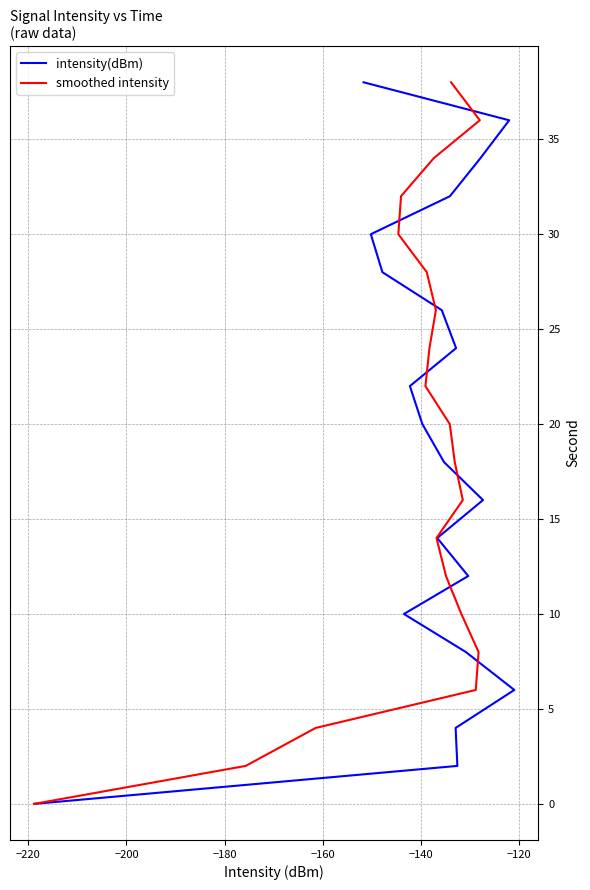

Rank the series by their maximum value, from highest to lowest.

intensity(dBm), smoothed intensity